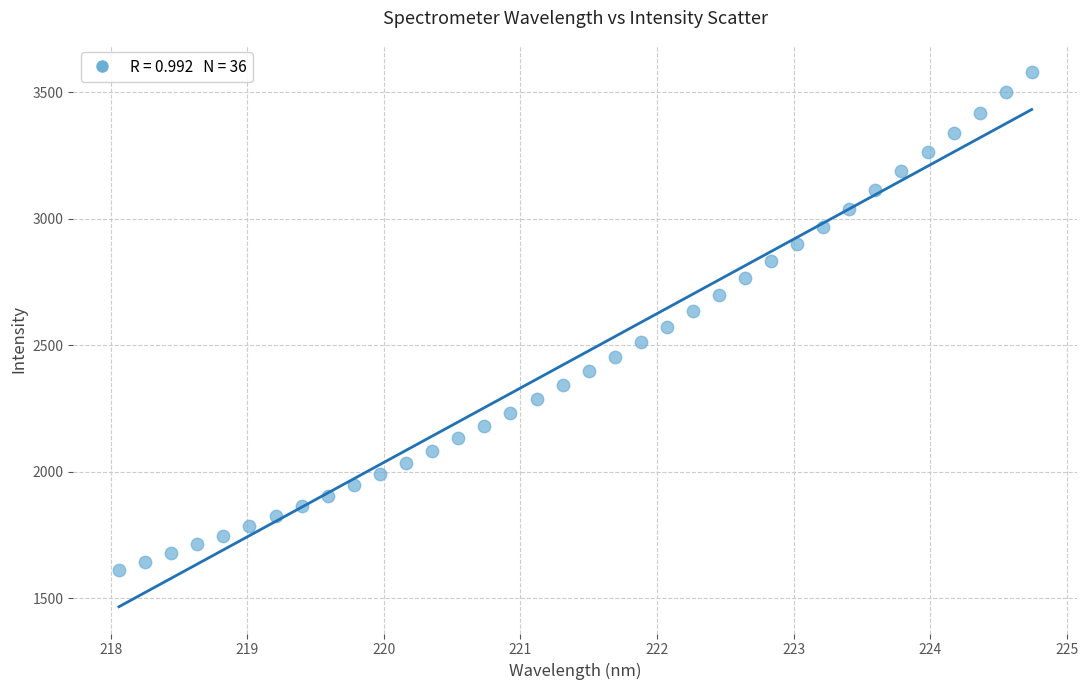

What is the range of X values (max minus min)?

6.7